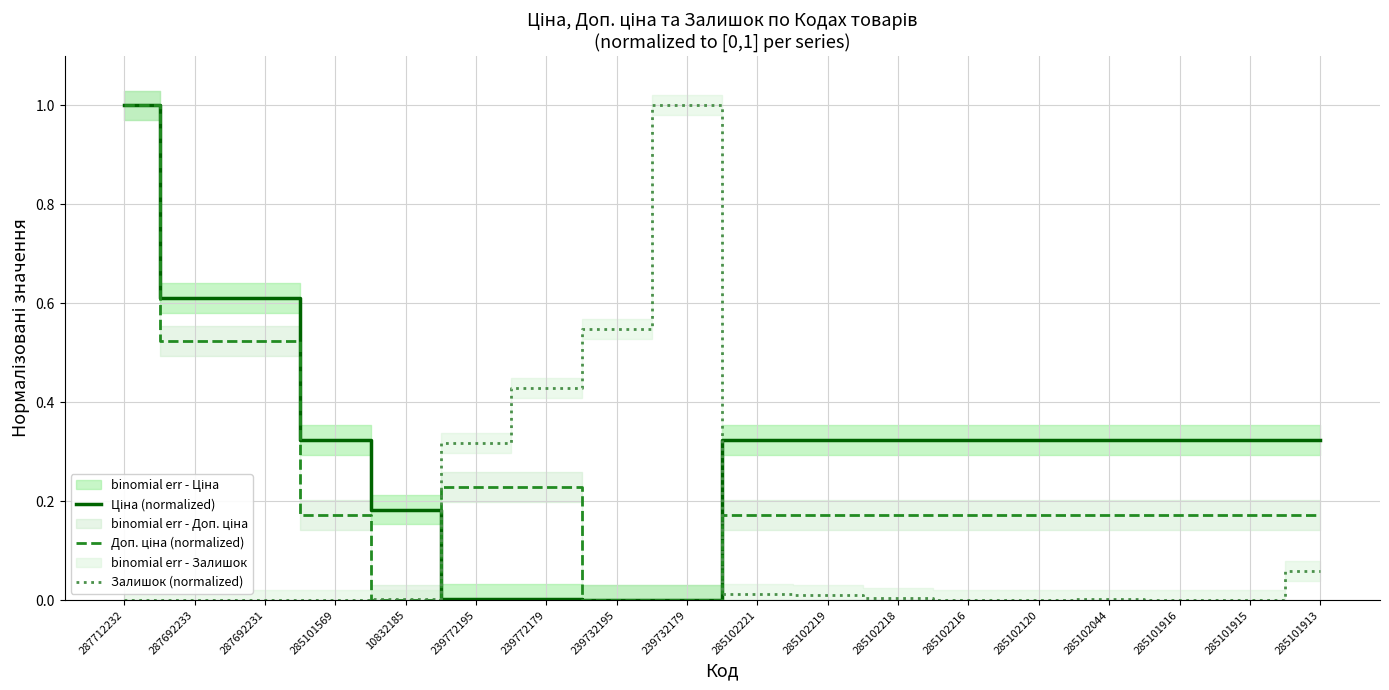

Reading left to right, transcribe all the data shown in this chart.

Ціна (normalized): 287712232=1.0	287692233=0.6	287692231=0.6	285101569=0.3	10832185=0.2	239772195=0.0	239772179=0.0	239732195=0.0	239732179=0.0	285102221=0.3	285102219=0.3	285102218=0.3	285102216=0.3	285102120=0.3	285102044=0.3	285101916=0.3	285101915=0.3	285101913=0.3
Доп. ціна (normalized): 287712232=1.0	287692233=0.5	287692231=0.5	285101569=0.2	10832185=0.0	239772195=0.2	239772179=0.2	239732195=0.0	239732179=0.0	285102221=0.2	285102219=0.2	285102218=0.2	285102216=0.2	285102120=0.2	285102044=0.2	285101916=0.2	285101915=0.2	285101913=0.2
Залишок (normalized): 287712232=0.0	287692233=0.0	287692231=0.0	285101569=0.0	10832185=0.0	239772195=0.3	239772179=0.4	239732195=0.5	239732179=1.0	285102221=0.0	285102219=0.0	285102218=0.0	285102216=0.0	285102120=0.0	285102044=0.0	285101916=0.0	285101915=0.0	285101913=0.1